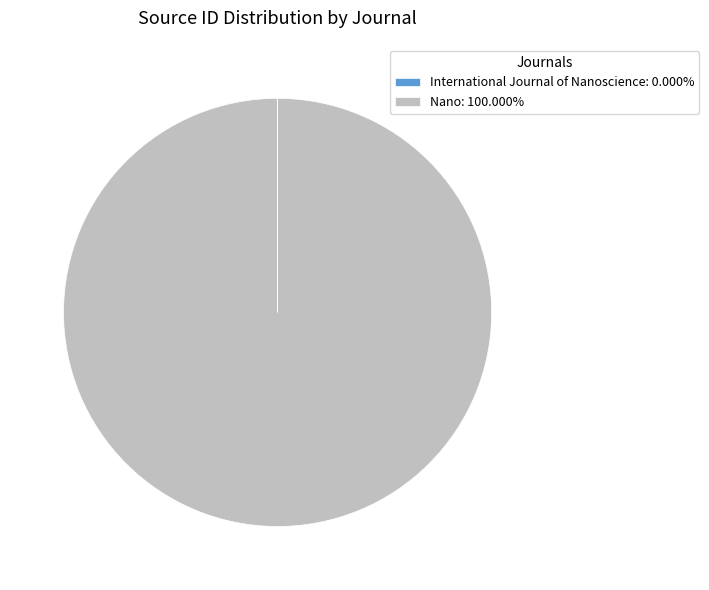

Is there any slice that represents more than half of the pie?

Yes